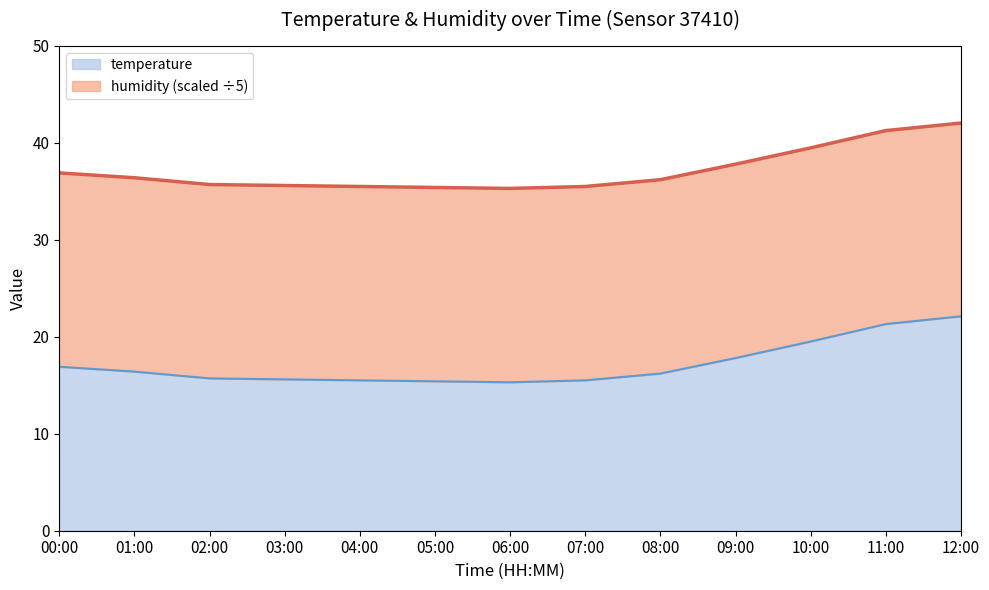

Count the number of categories in the chart.

13